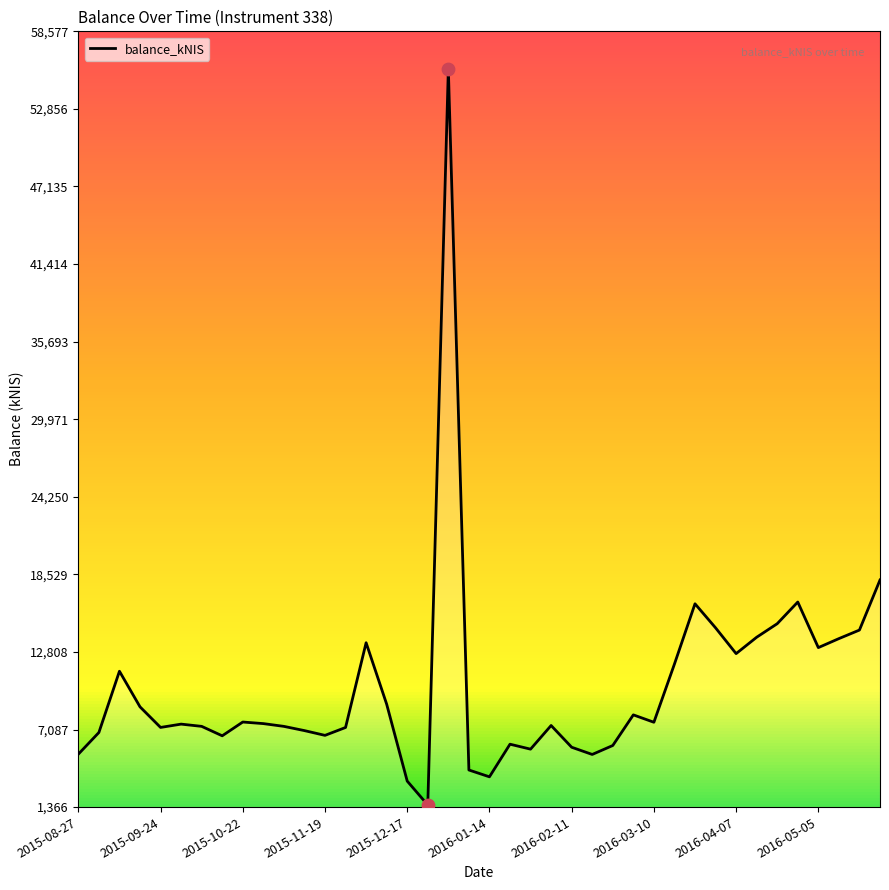

How many lines are shown in the chart?

1